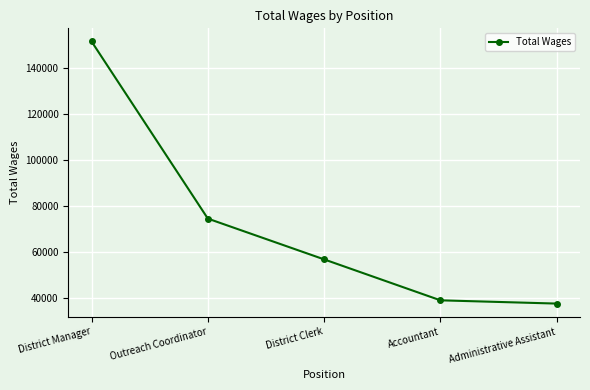

The value at Outreach Coordinator is 37790. True or false?

False